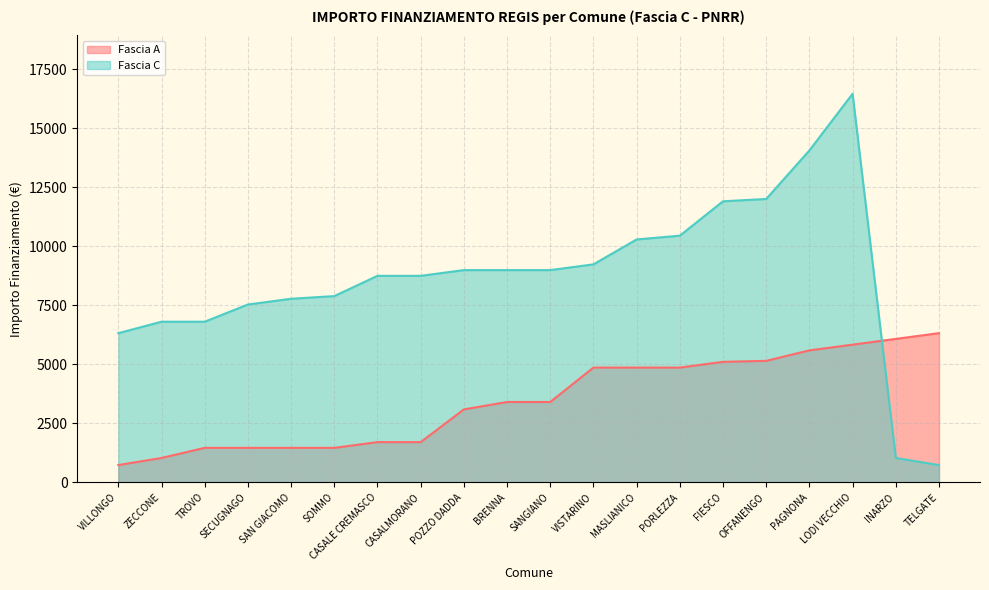

What is the label of the 16th point from the right?

SAN GIACOMO